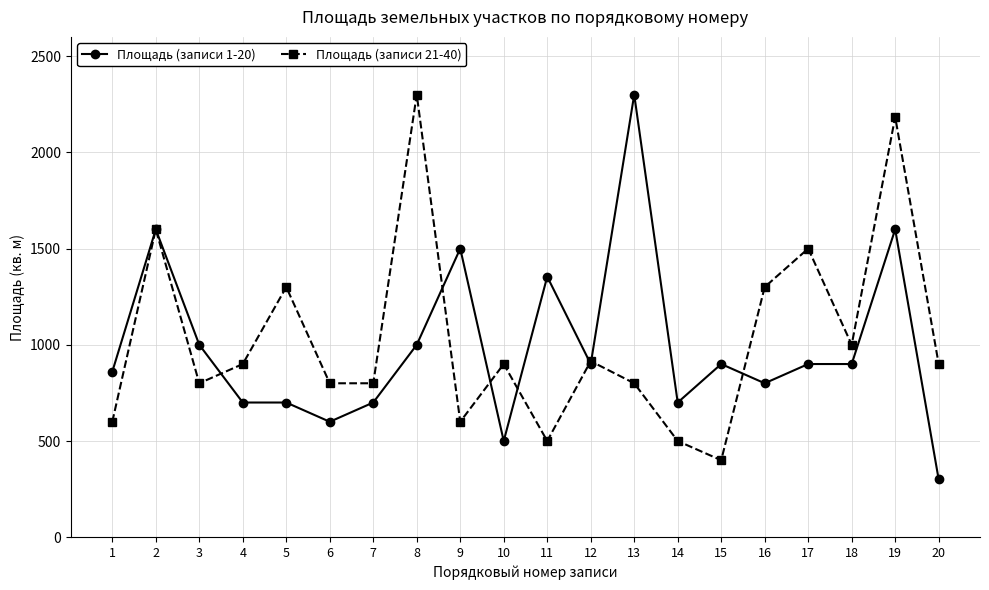

What is the difference between the maximum and minimum values in the Площадь (записи 1-20) series?

2000